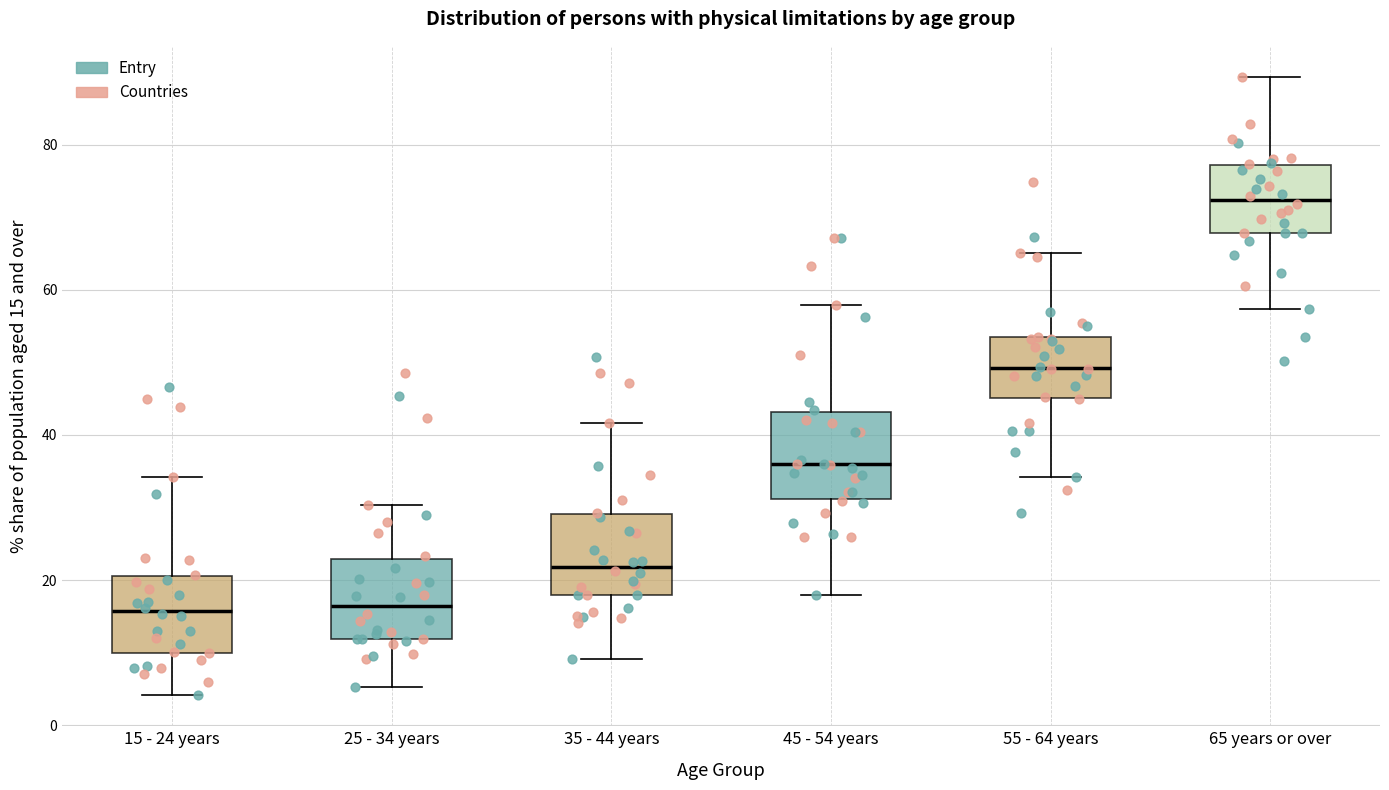

Reading left to right, transcribe this box plot: for each box, give where its median line is, the range the box spans, and where its two whiskers end, as read against the y-axis. The values are not printed on the chart, so give them approximately, as read against the axis.

15 - 24 years: median 16, box 10 to 20, whiskers 4 to 34
25 - 34 years: median 16, box 12 to 22, whiskers 6 to 30
35 - 44 years: median 22, box 18 to 30, whiskers 10 to 42
45 - 54 years: median 36, box 32 to 44, whiskers 18 to 58
55 - 64 years: median 50, box 46 to 54, whiskers 34 to 66
65 years or over: median 72, box 68 to 78, whiskers 58 to 90